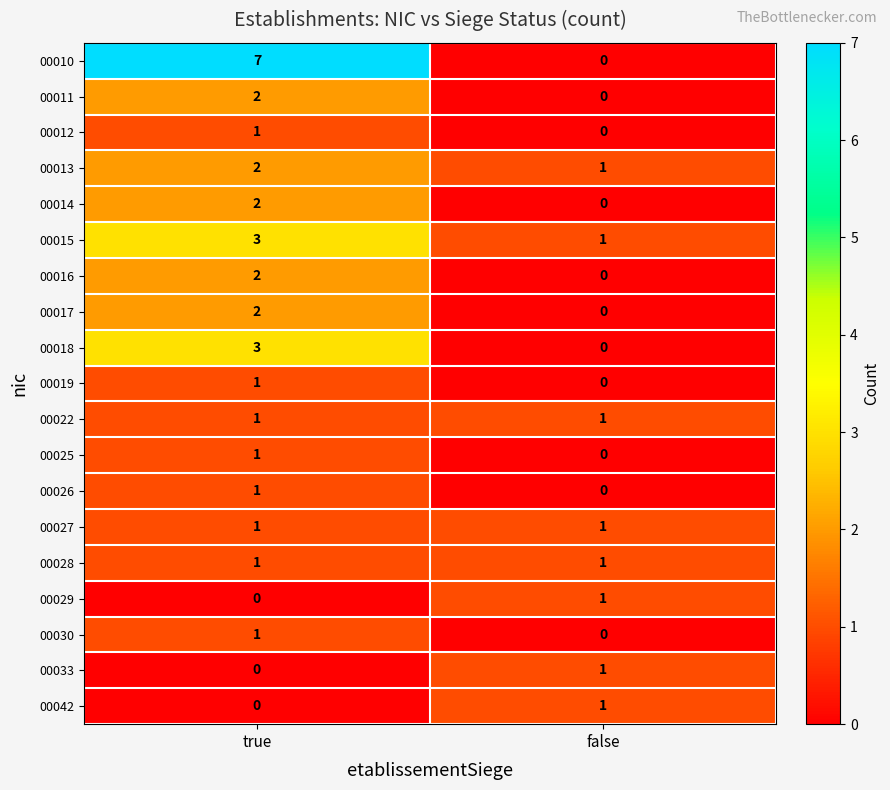

The value of 00030 at false is 0. True or false?

True